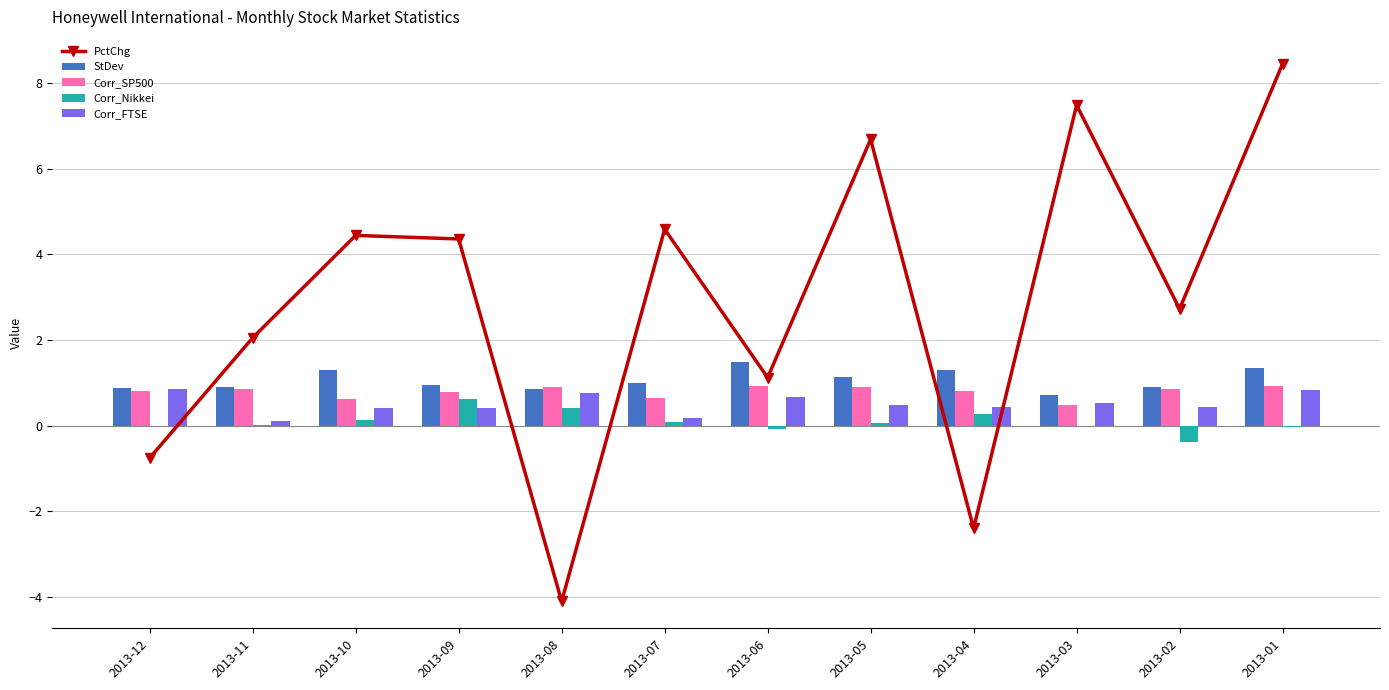

Reading right to left, list all the values displayed in this chart.

PctChg: 2013-01=8.5	2013-02=2.7	2013-03=7.5	2013-04=-2.4	2013-05=6.7	2013-06=1.1	2013-07=4.6	2013-08=-4.1	2013-09=4.4	2013-10=4.4	2013-11=2.1	2013-12=-0.8
StDev: 2013-01=1.3	2013-02=0.9	2013-03=0.7	2013-04=1.3	2013-05=1.1	2013-06=1.5	2013-07=1.0	2013-08=0.9	2013-09=1.0	2013-10=1.3	2013-11=0.9	2013-12=0.9
Corr_SP500: 2013-01=0.9	2013-02=0.9	2013-03=0.5	2013-04=0.8	2013-05=0.9	2013-06=0.9	2013-07=0.6	2013-08=0.9	2013-09=0.8	2013-10=0.6	2013-11=0.9	2013-12=0.8
Corr_Nikkei: 2013-01=-0.0	2013-02=-0.4	2013-03=-0.0	2013-04=0.3	2013-05=0.1	2013-06=-0.1	2013-07=0.1	2013-08=0.4	2013-09=0.6	2013-10=0.1	2013-11=0.0	2013-12=0.0
Corr_FTSE: 2013-01=0.8	2013-02=0.4	2013-03=0.5	2013-04=0.4	2013-05=0.5	2013-06=0.7	2013-07=0.2	2013-08=0.8	2013-09=0.4	2013-10=0.4	2013-11=0.1	2013-12=0.8